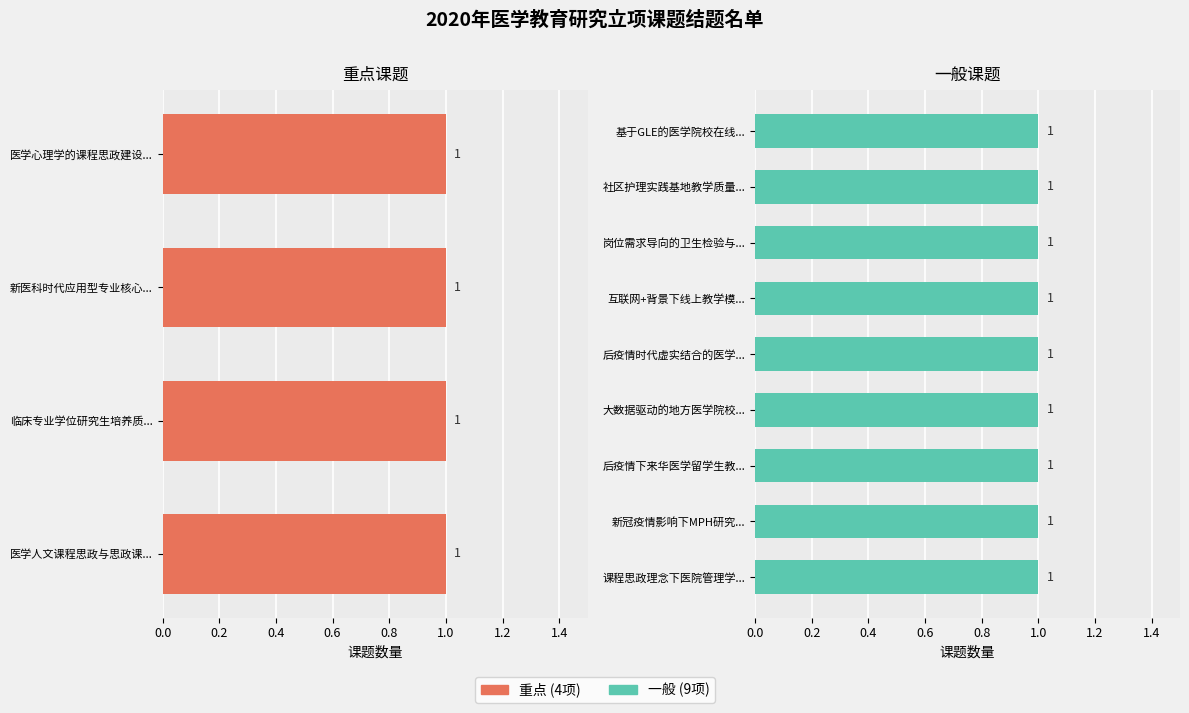

Does the chart contain any negative values?

No